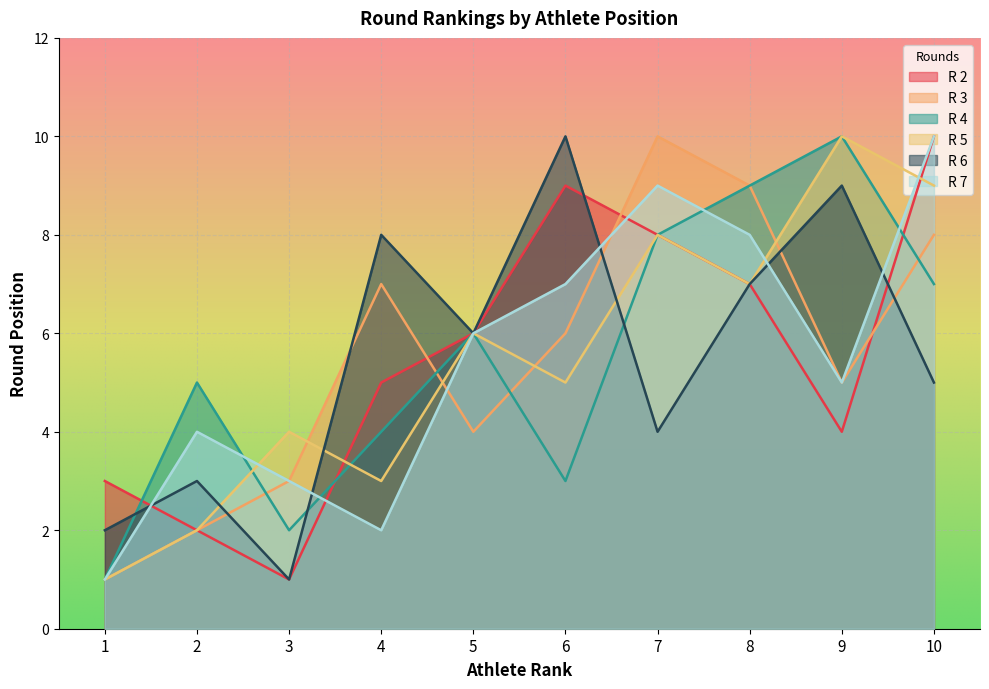

At 5, list the series in order from smallest to largest.

R 3, R 2, R 4, R 5, R 6, R 7